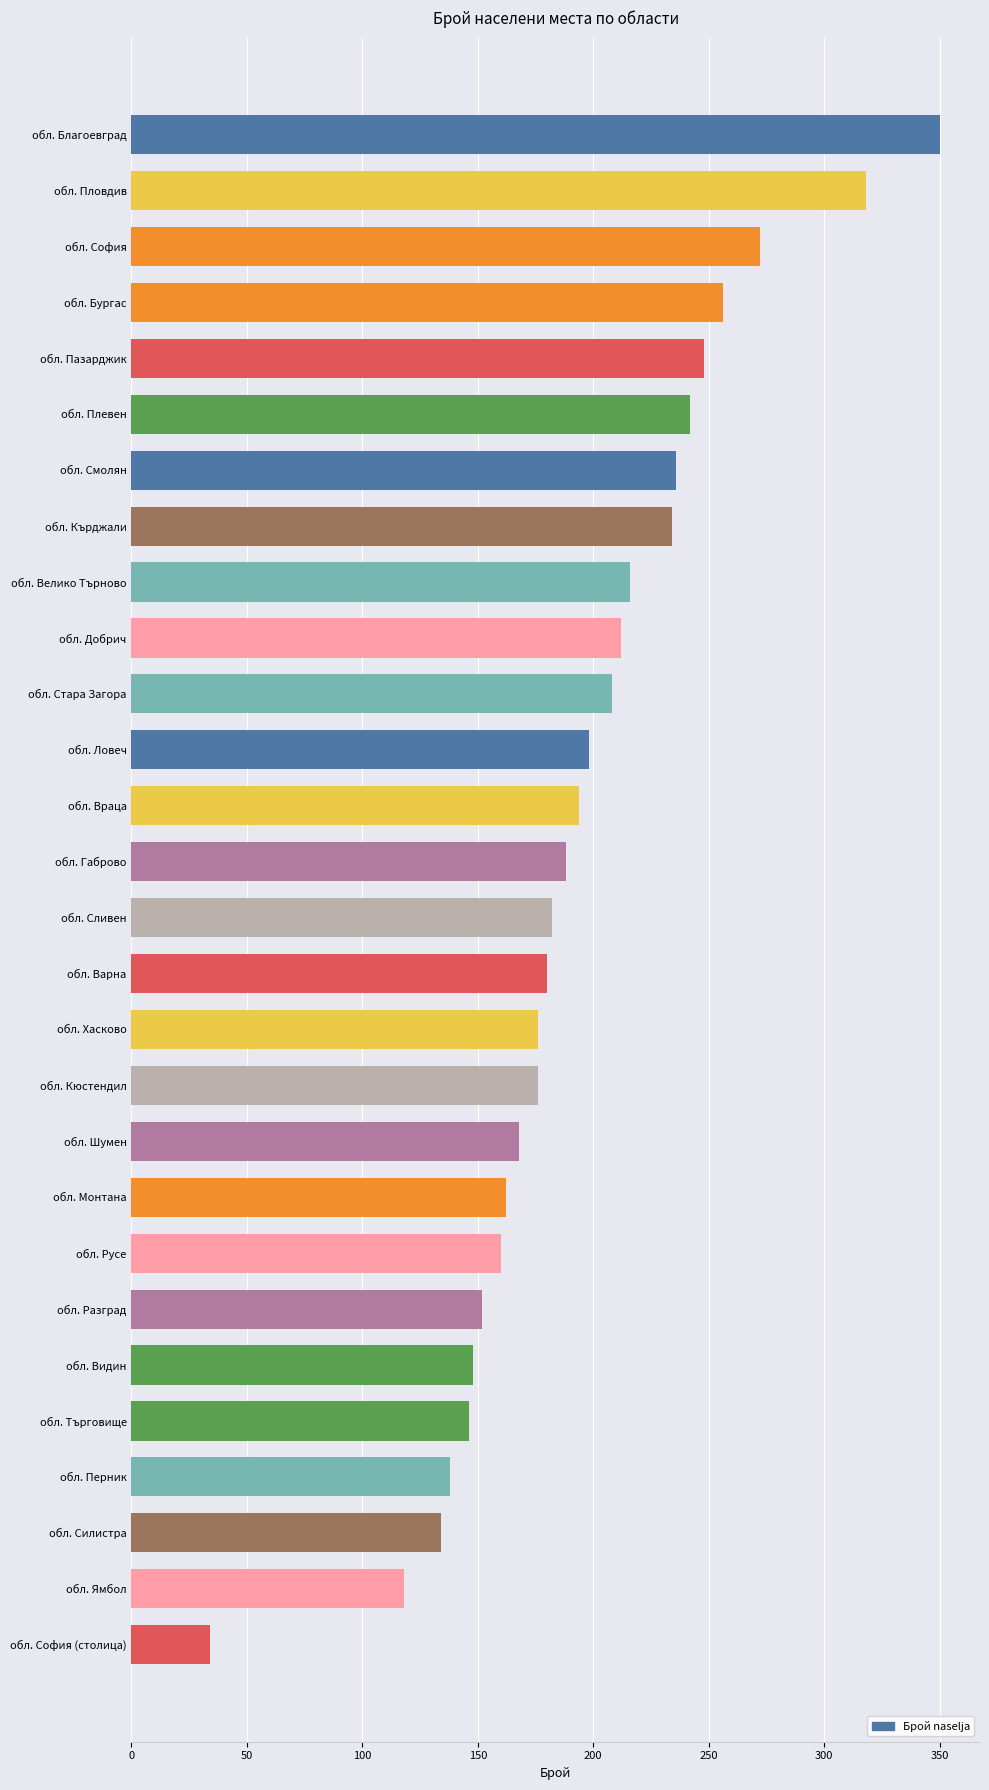

What is the maximum value shown in the chart?

350